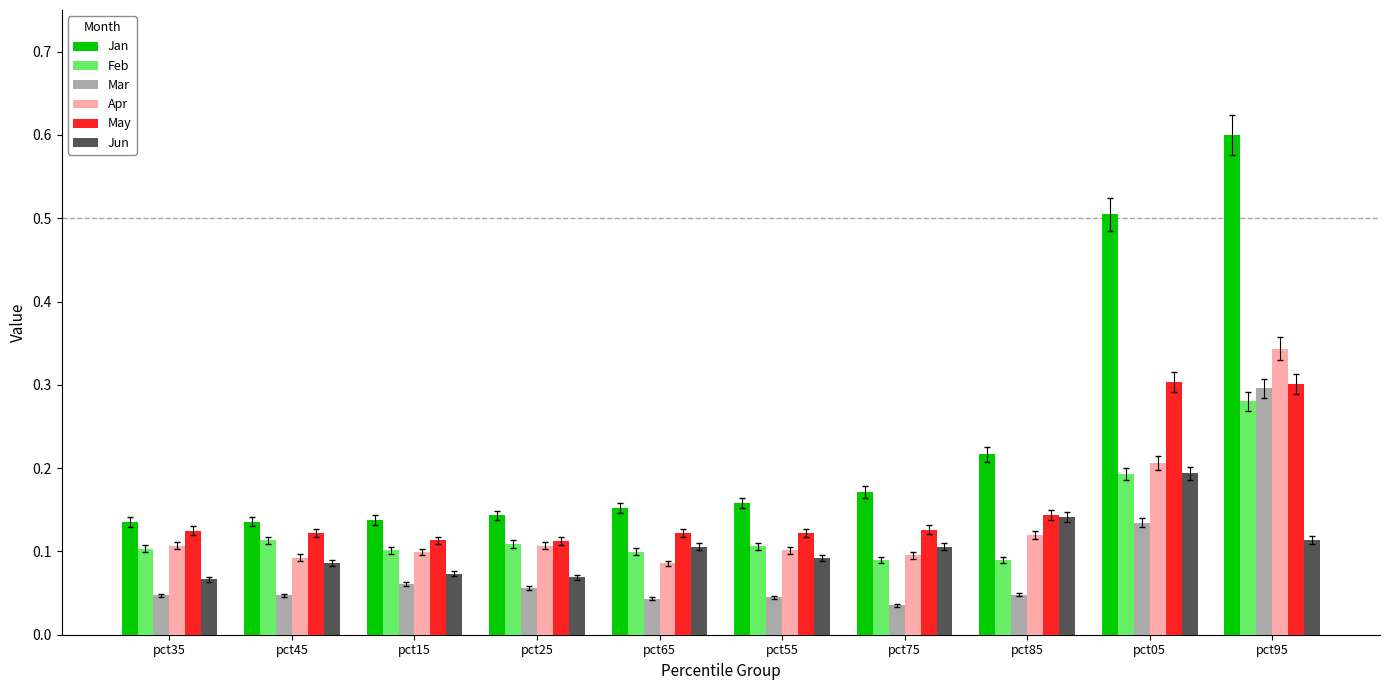

What is the sum of all Jan values?

2.4